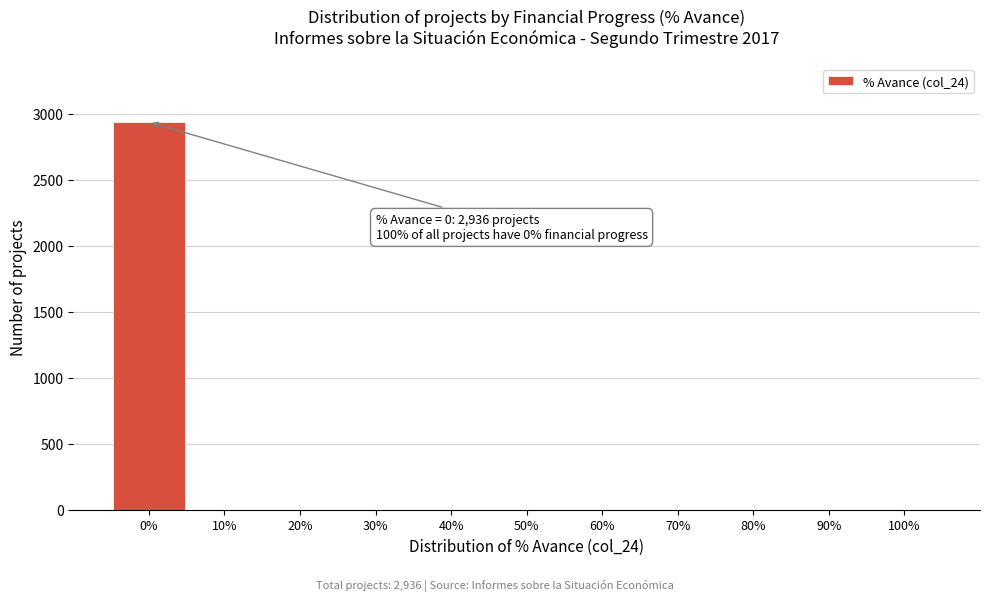

Over which range of the x-axis is the bar tallest?

-5 to 5